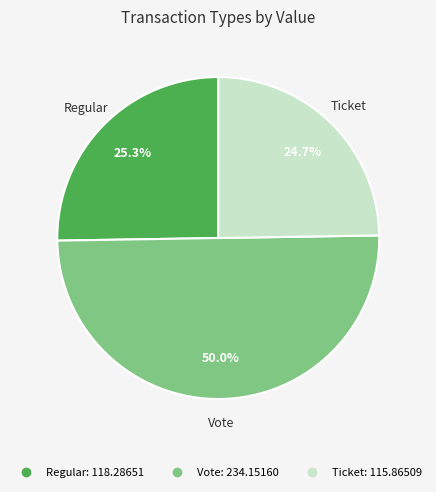

How many segments does this pie chart have?

3